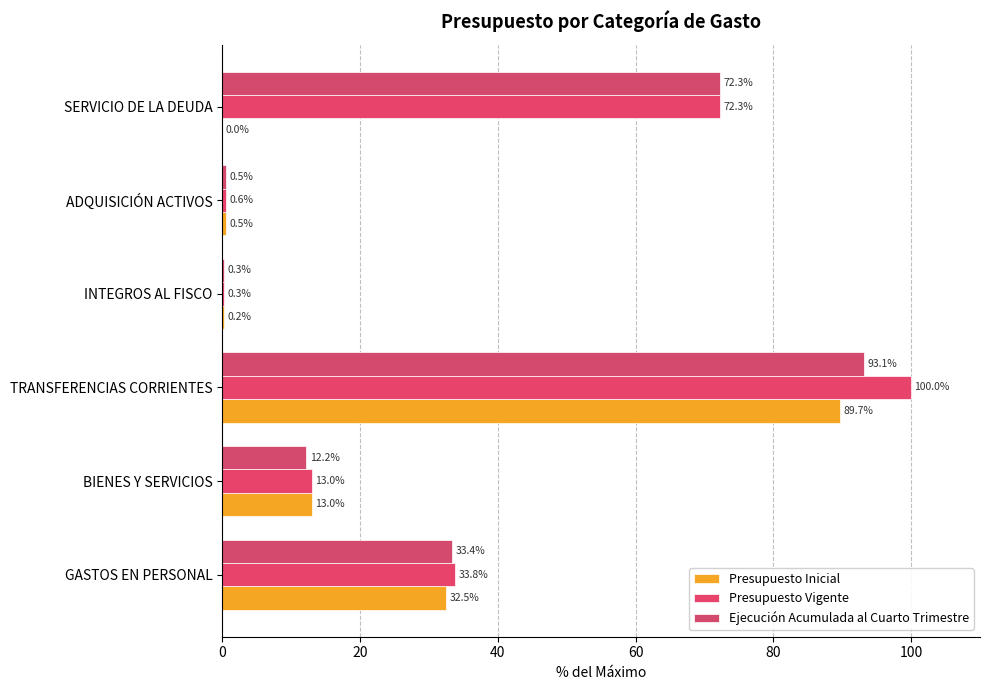

How many values in the Presupuesto Vigente series exceed 33?

3